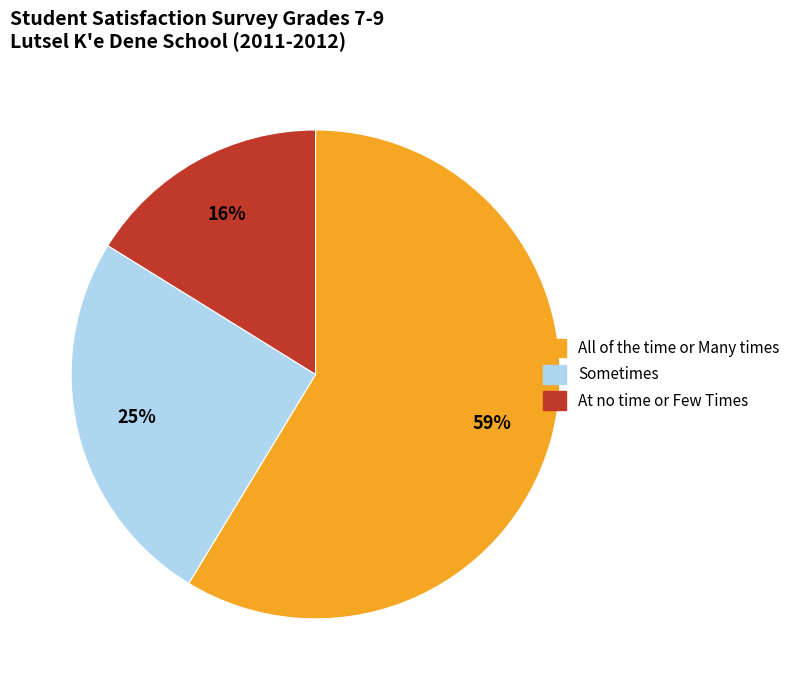

Count the number of slices in the pie.

3